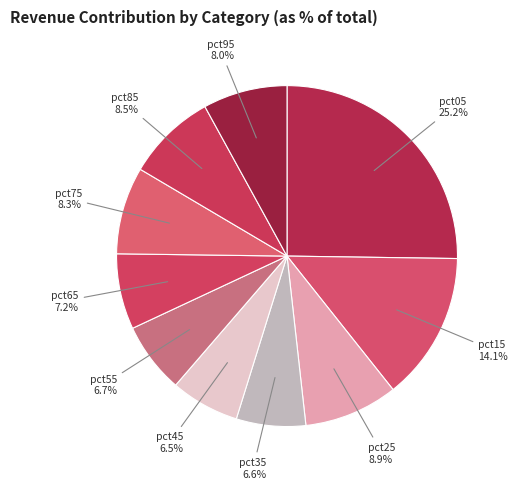

Which category has the biggest portion of the pie?

pct05